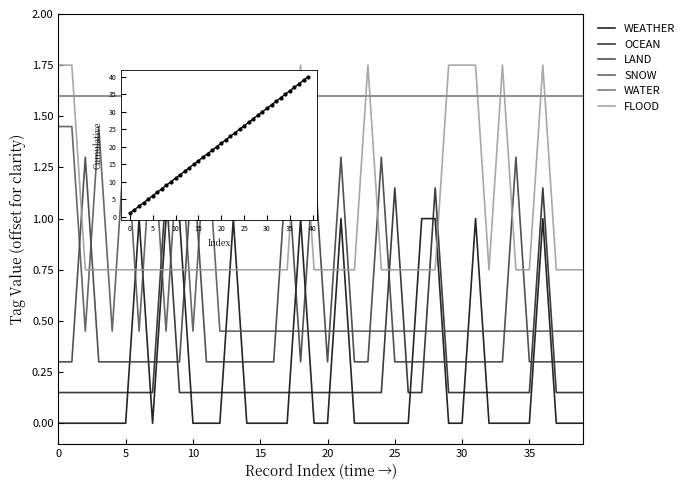

Which series has the largest total across all categories?

FLOOD